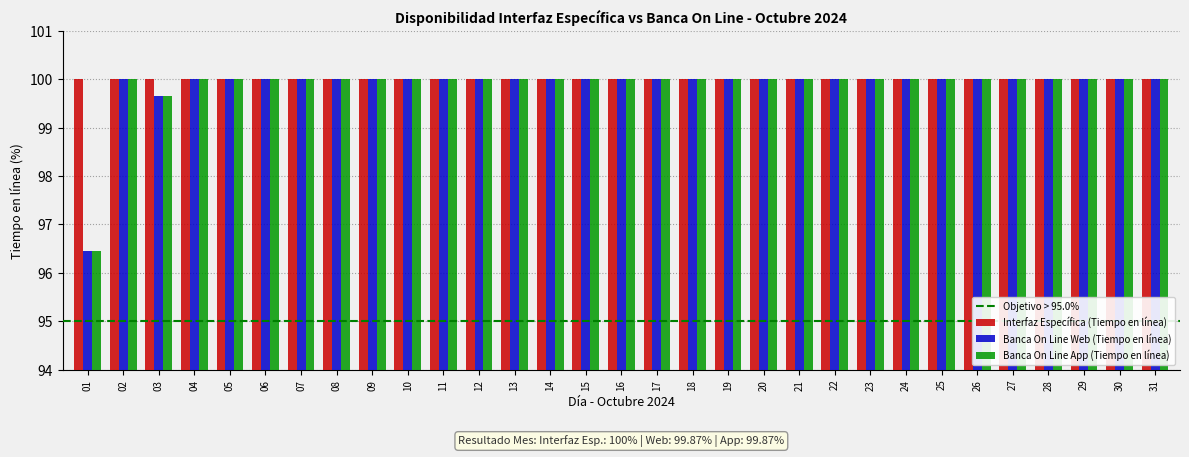

What is the greatest value displayed?

100.0